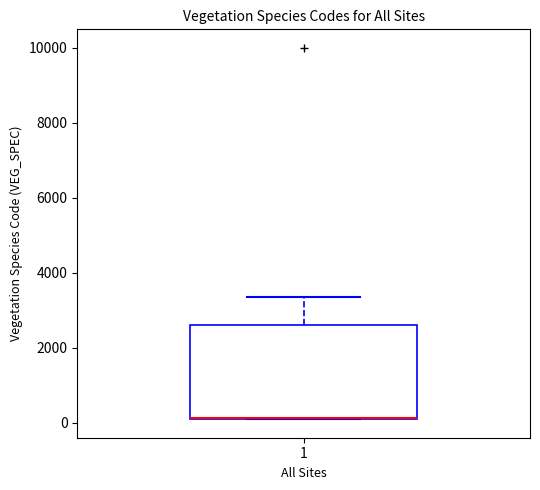

Where is the upper edge of the box at x = 1 on the y-axis? The values are not printed on the chart, so give them approximately, as read against the axis.

2600